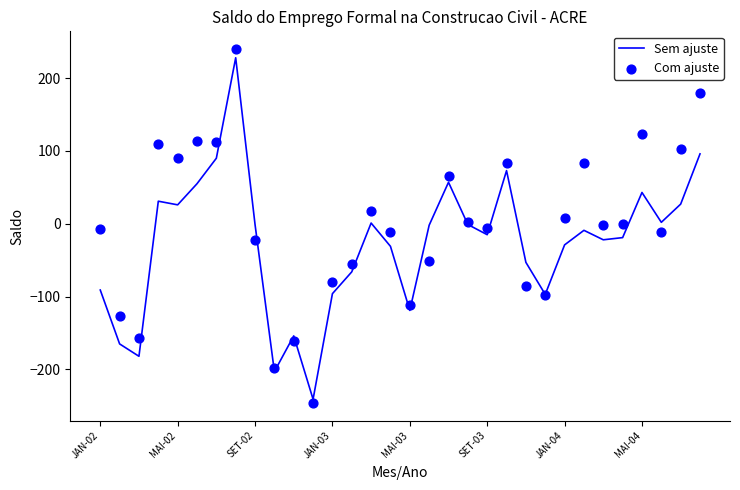

Which series has the largest total across all categories?

Com ajuste